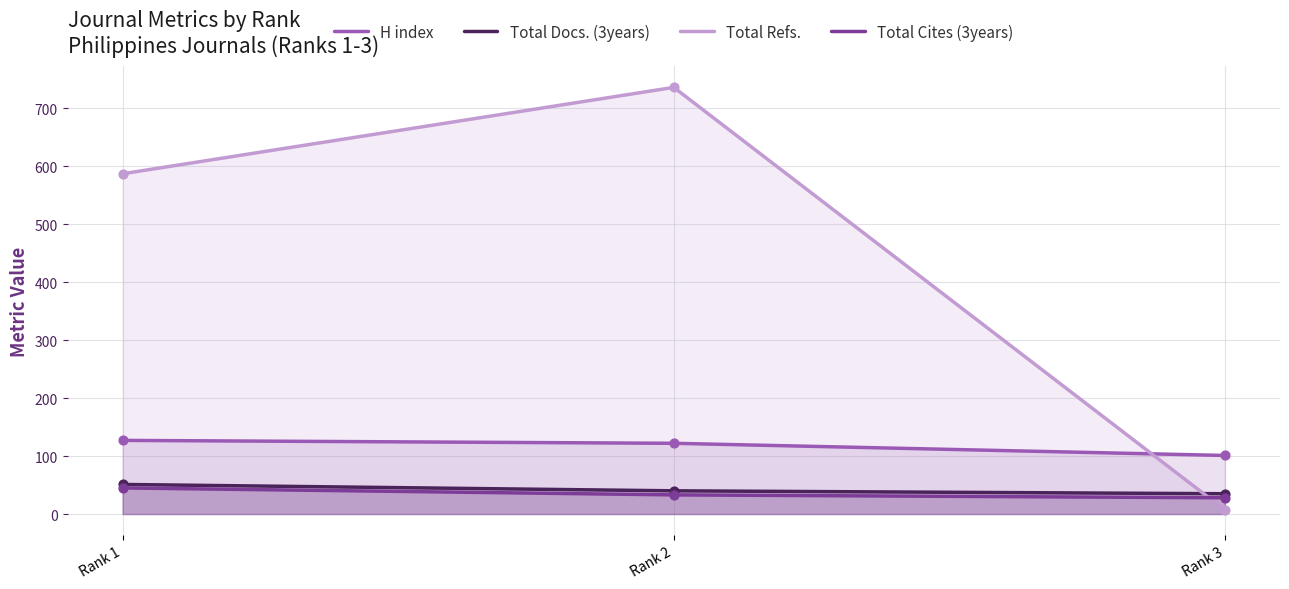

At how many categories does at least one series exceed 702?

1